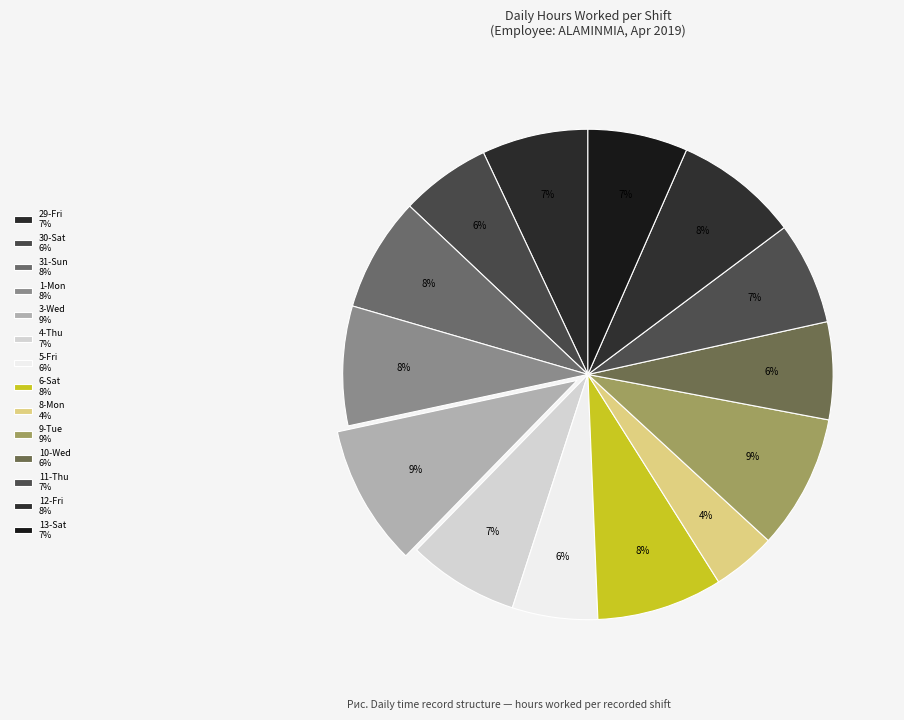

Which category has the smallest portion of the pie?

8-Mon